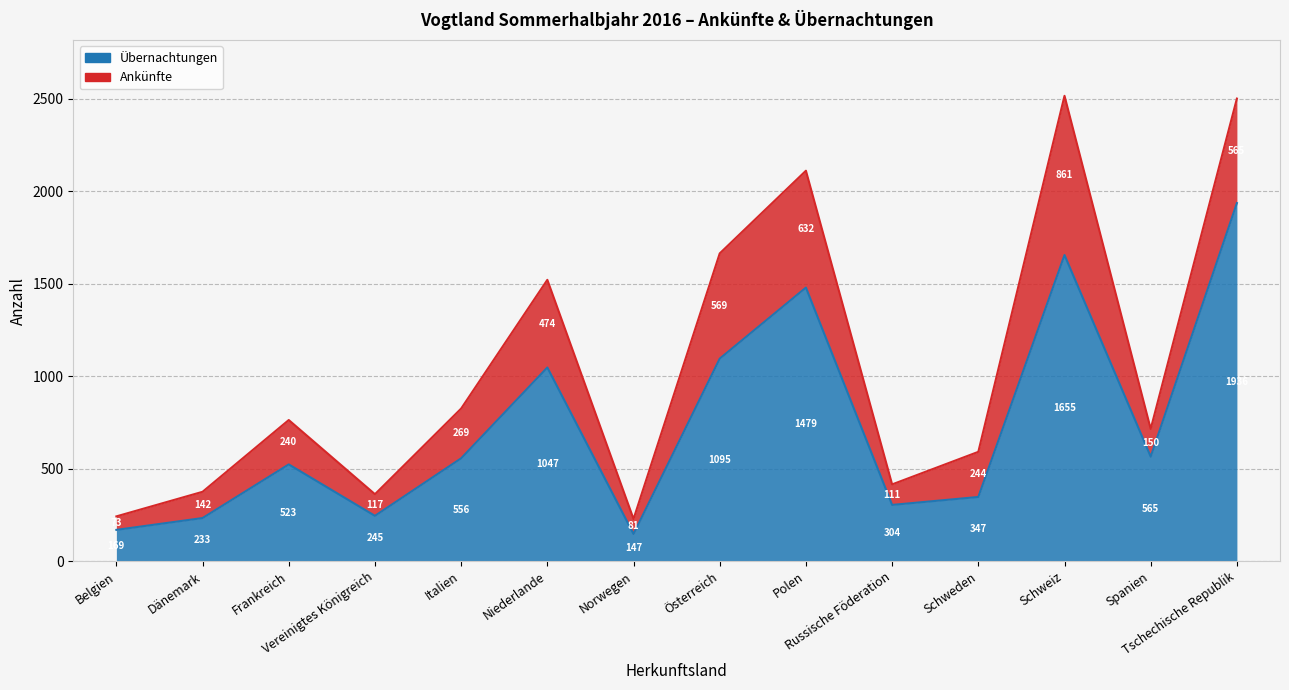

What is the maximum value shown in the chart?

1936